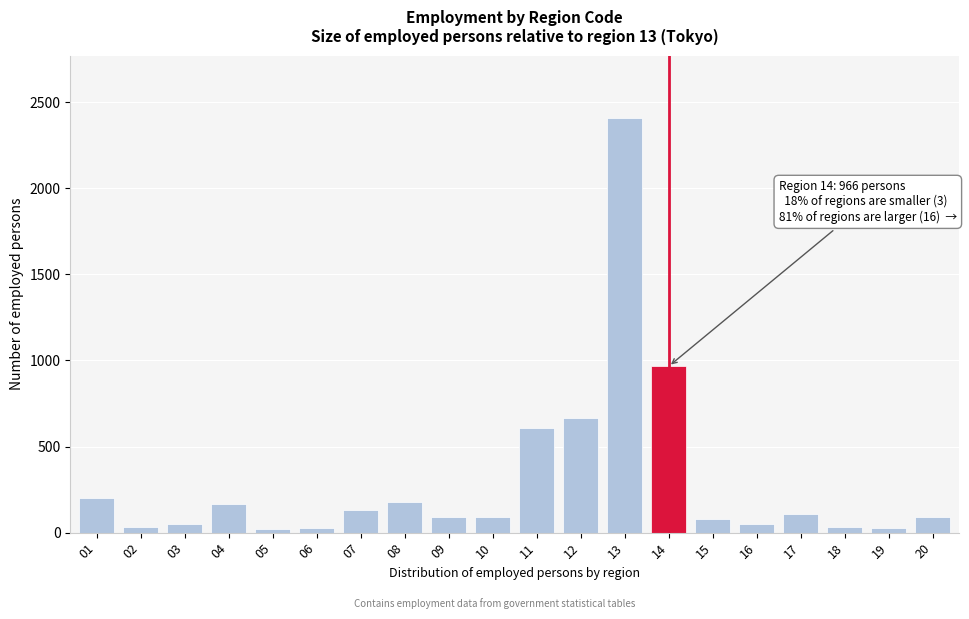

What is the maximum value shown in the chart?

2409